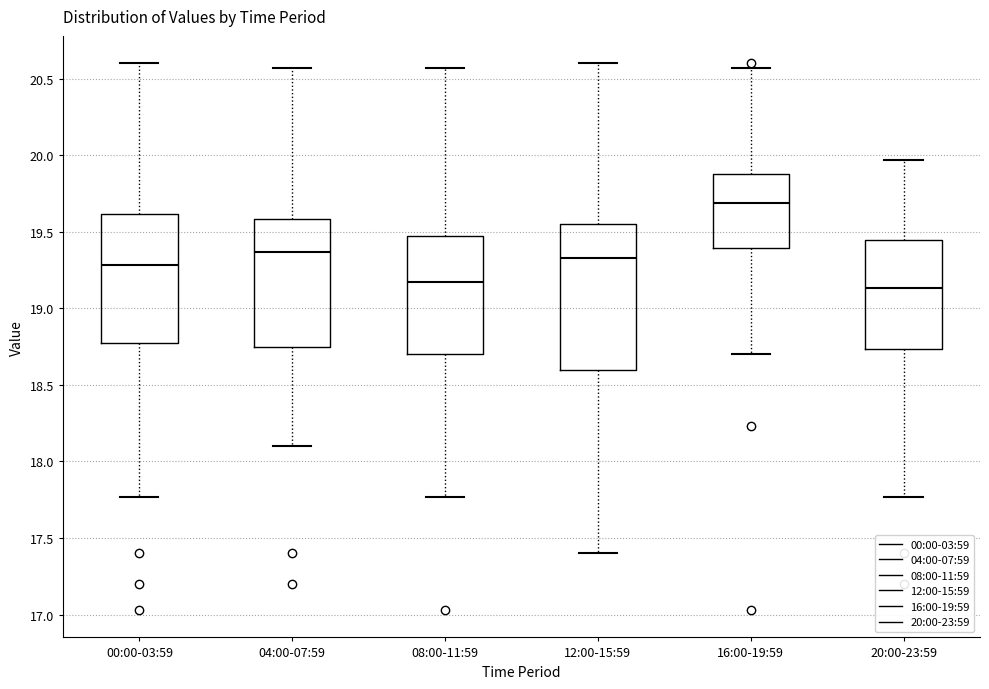

Reading left to right, transcribe this box plot: for each box, give where its median line is, the range the box spans, and where its two whiskers end, as read against the y-axis. The values are not printed on the chart, so give them approximately, as read against the axis.

00:00-03:59: median 19.30, box 18.80 to 19.60, whiskers 17.75 to 20.60
04:00-07:59: median 19.35, box 18.75 to 19.60, whiskers 18.10 to 20.55
08:00-11:59: median 19.15, box 18.70 to 19.45, whiskers 17.75 to 20.55
12:00-15:59: median 19.35, box 18.60 to 19.55, whiskers 17.40 to 20.60
16:00-19:59: median 19.70, box 19.40 to 19.90, whiskers 18.70 to 20.55
20:00-23:59: median 19.15, box 18.75 to 19.45, whiskers 17.75 to 19.95